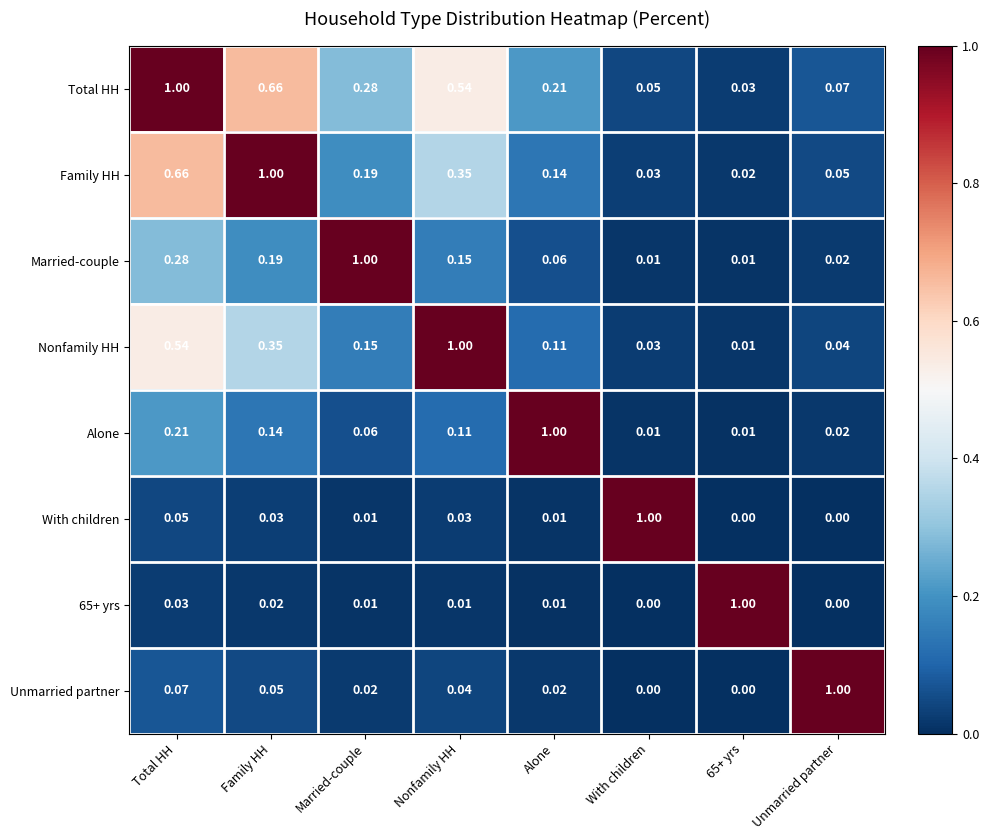

Which category has the highest value in the Total HH series?

Total HH